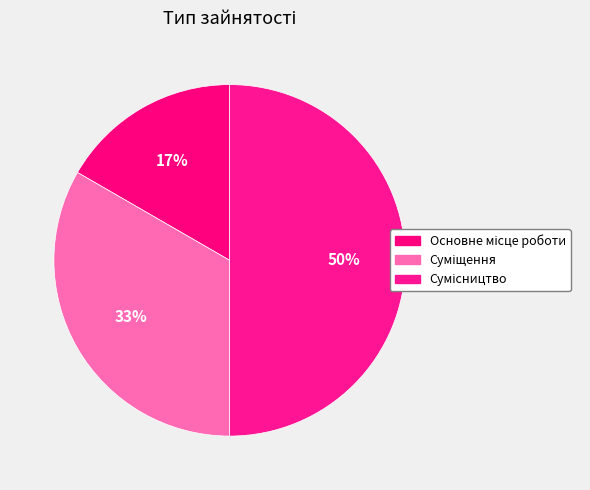

Count the number of slices in the pie.

3